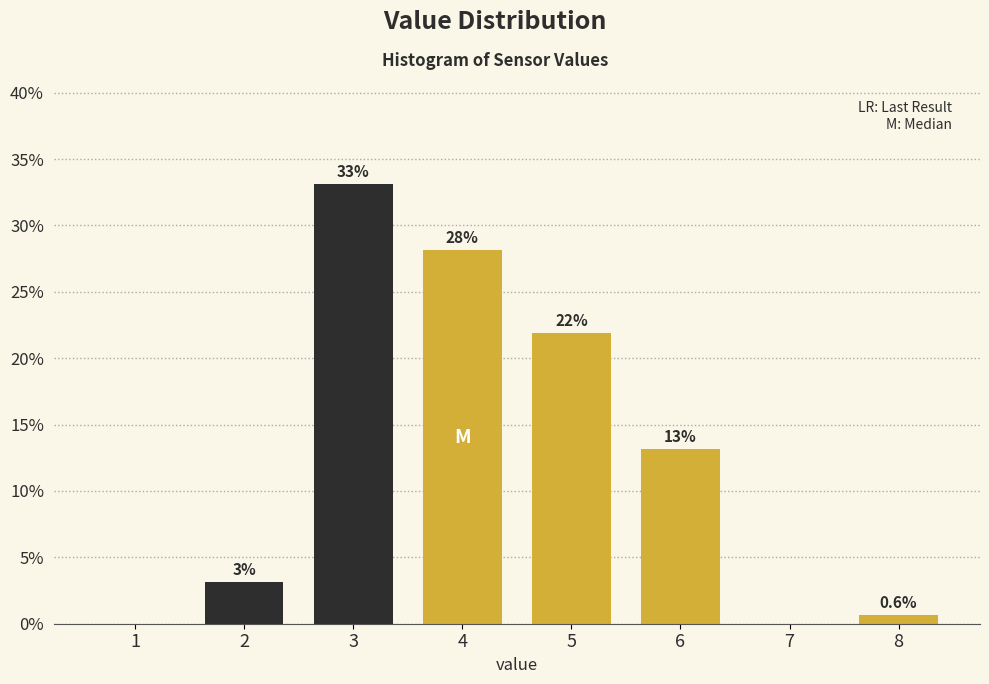

Approximately how many times larger is the value at 3 compared to 4?

1.2